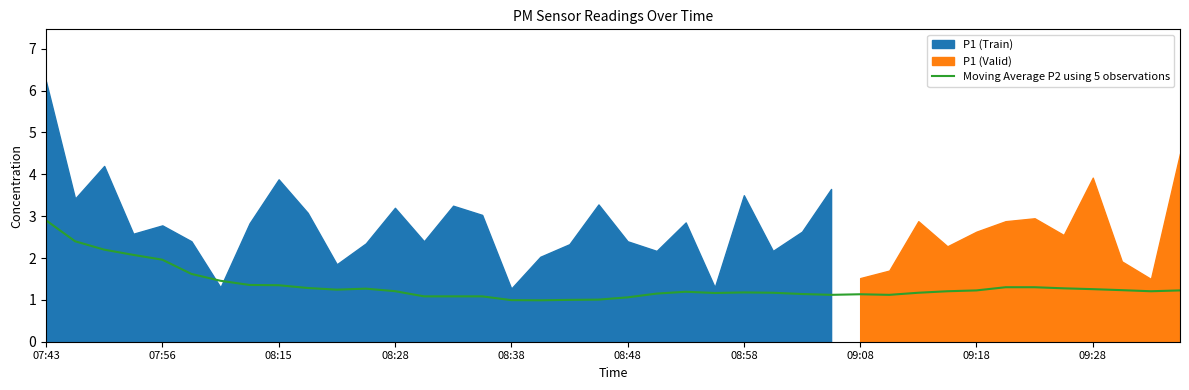

What is the sum of all values?

53.4